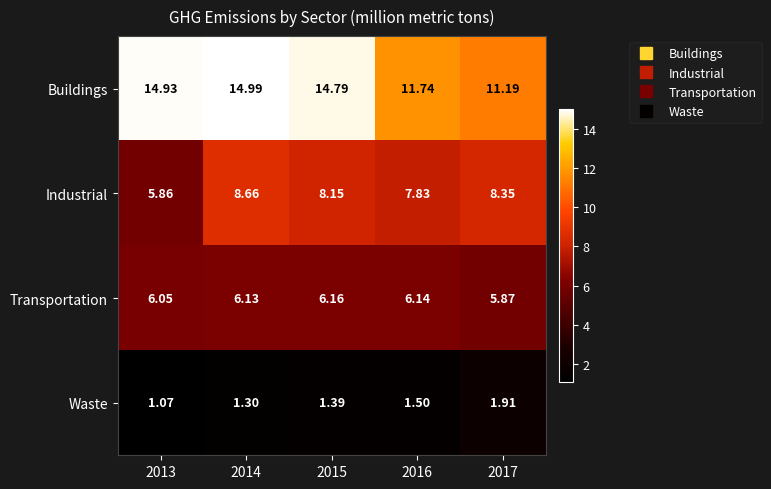

What is the maximum value shown in the chart?

15.0